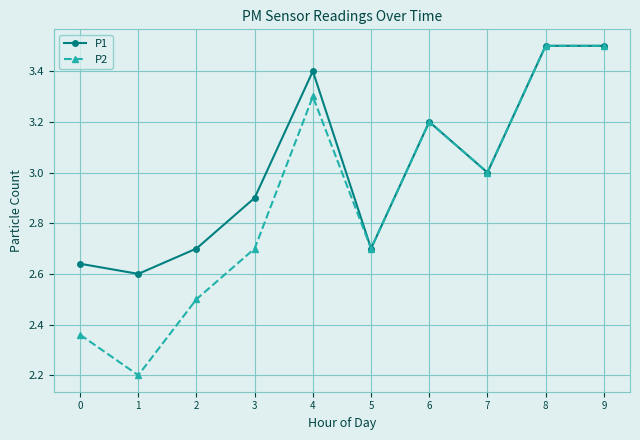

What is the maximum value shown in the chart?

3.5